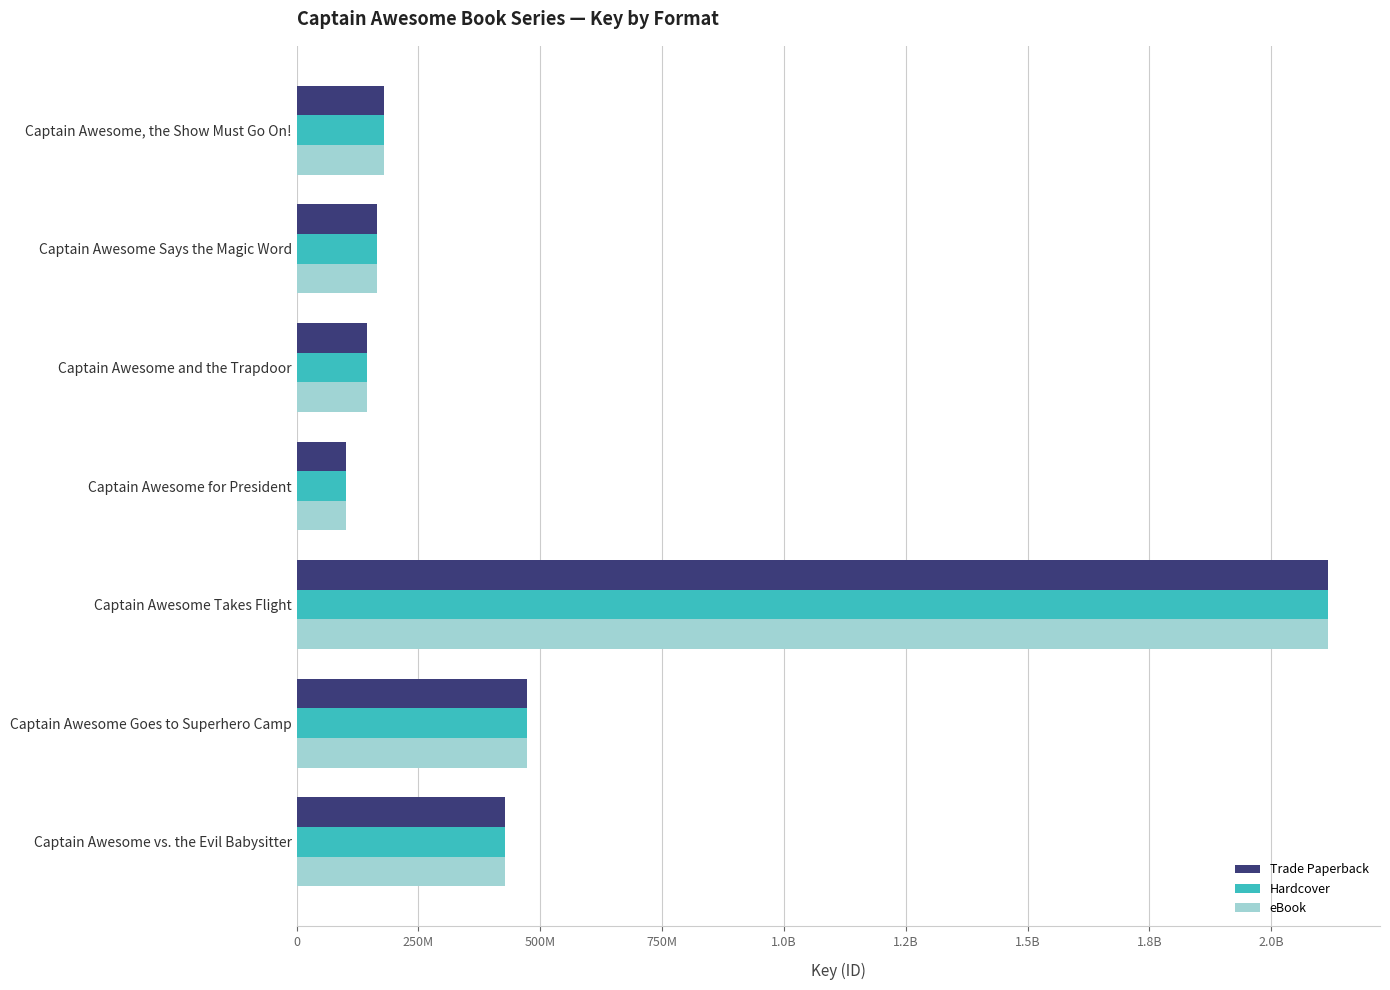

What position from the left is Captain Awesome Goes to Superhero Camp?

6